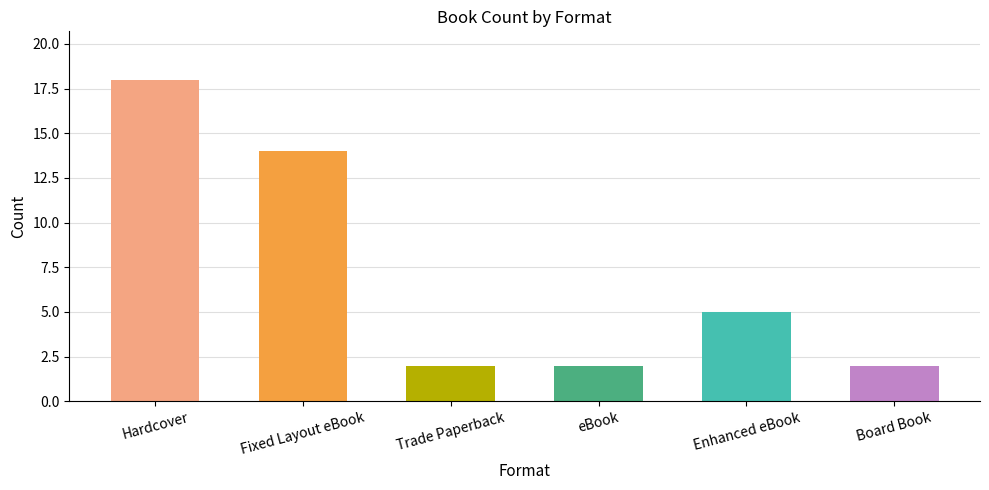

What is the value of the 4th bar from the left?

2